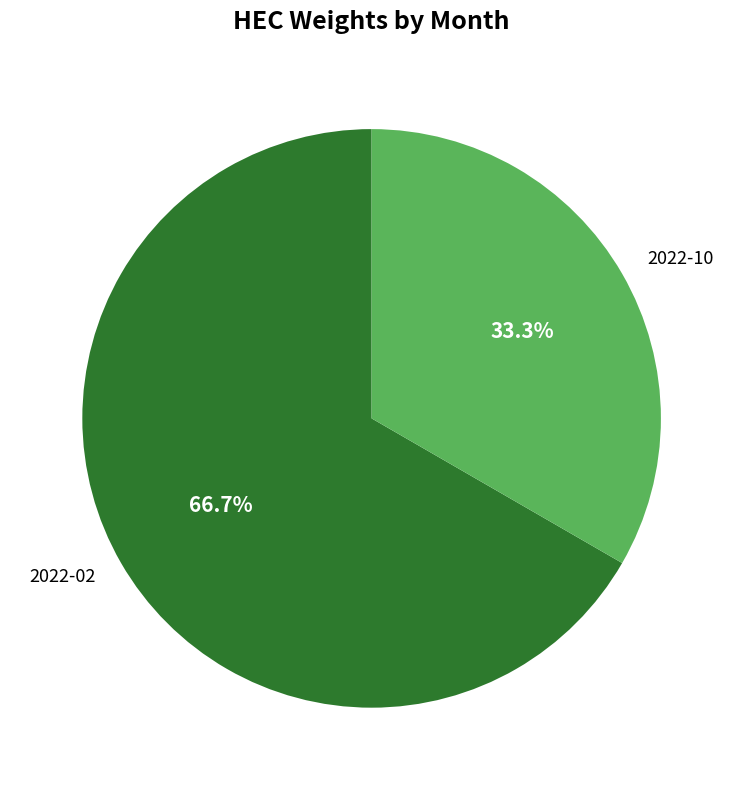

Rank the categories by value from highest to lowest.

2022-02, 2022-10